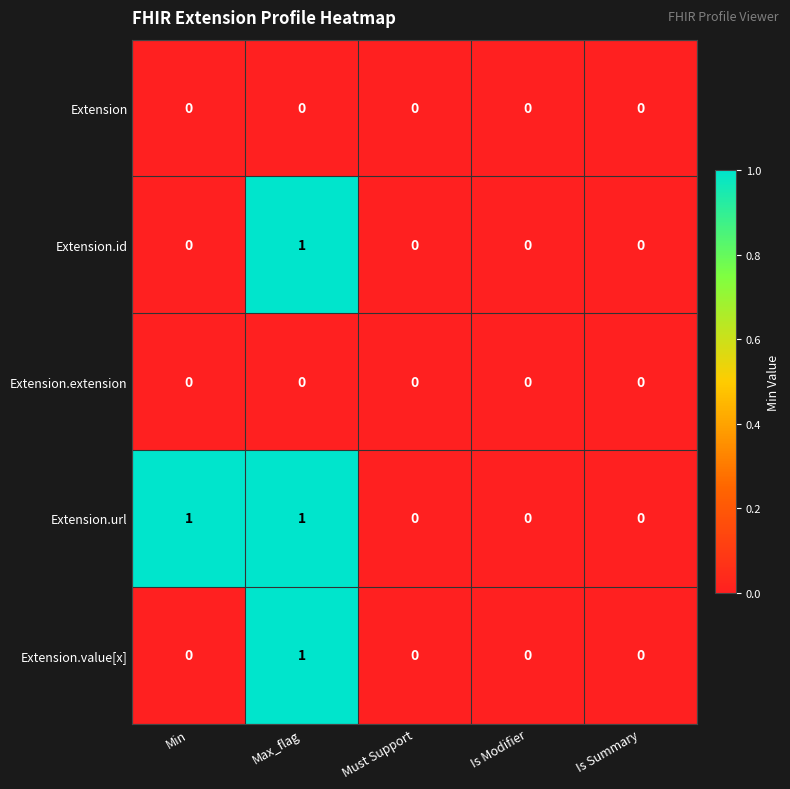

Reading left to right, transcribe all the data shown in this chart.

Extension: Min=0	Max_flag=0	Must Support=0	Is Modifier=0	Is Summary=0
Extension.id: Min=0	Max_flag=1	Must Support=0	Is Modifier=0	Is Summary=0
Extension.extension: Min=0	Max_flag=0	Must Support=0	Is Modifier=0	Is Summary=0
Extension.url: Min=1	Max_flag=1	Must Support=0	Is Modifier=0	Is Summary=0
Extension.value[x]: Min=0	Max_flag=1	Must Support=0	Is Modifier=0	Is Summary=0